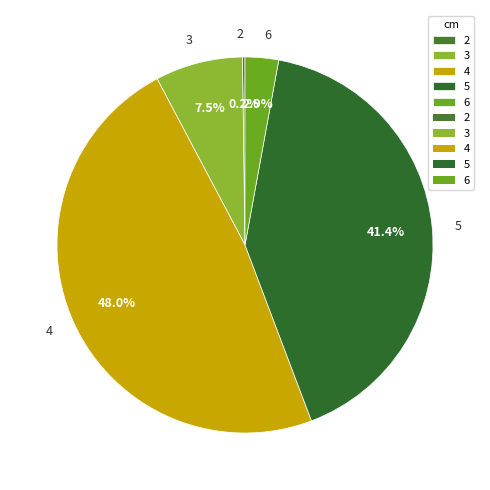

Is there any slice that represents more than half of the pie?

No